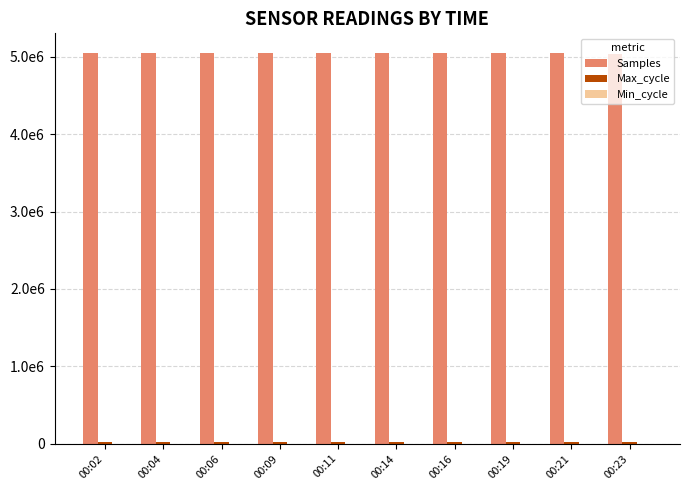

Are the bars grouped side by side (vs. stacked)?

Yes